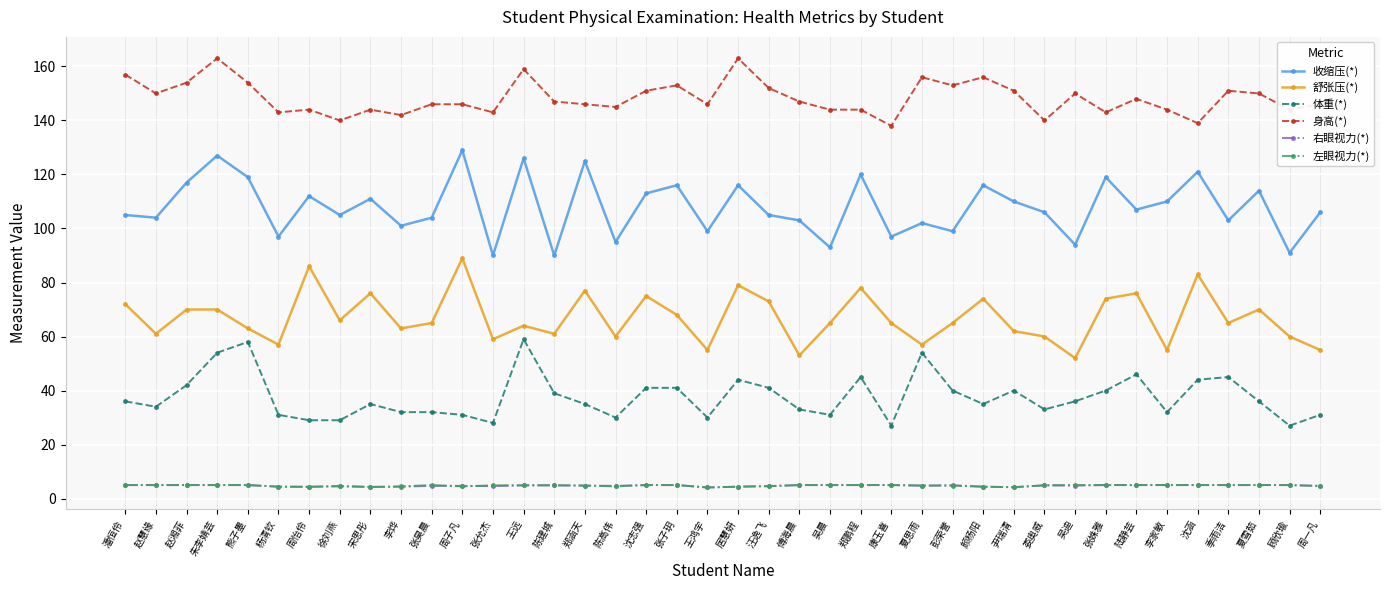

What is the label of the 13th point from the left?

张允杰